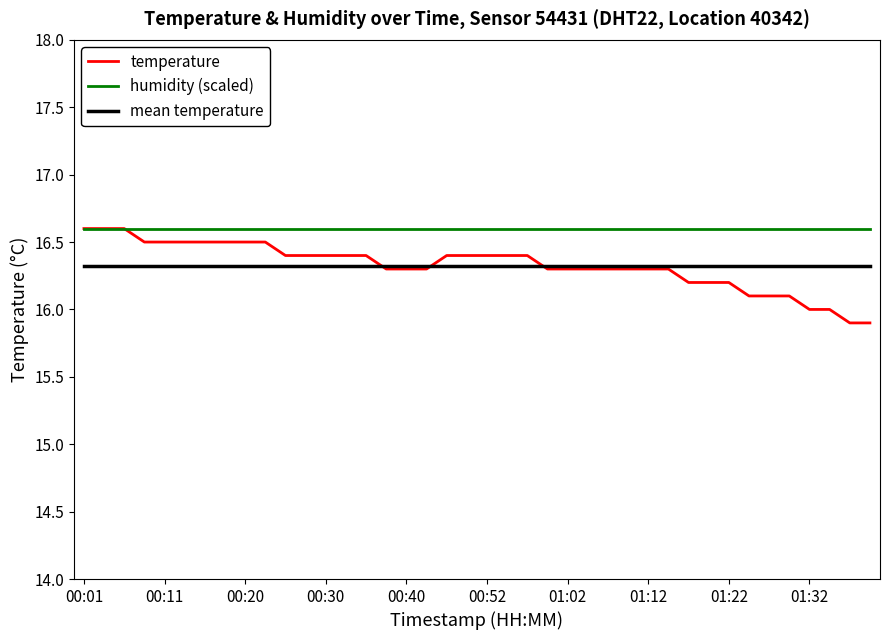

Which series has the largest range (max minus min)?

temperature